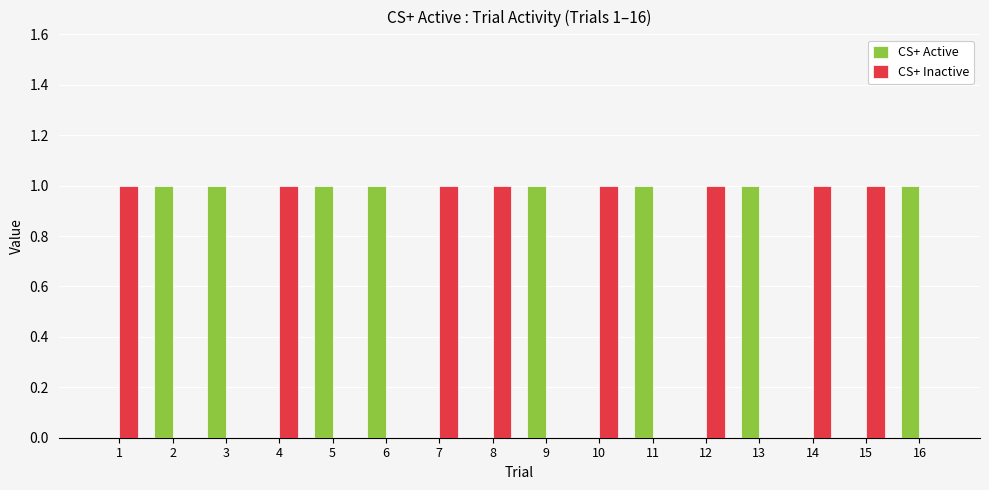

Reading left to right, extract all data points from this chart.

CS+ Active: 0	1	1	0	1	1	0	0	1	0	1	0	1	0	0	1
CS+ Inactive: 1	0	0	1	0	0	1	1	0	1	0	1	0	1	1	0